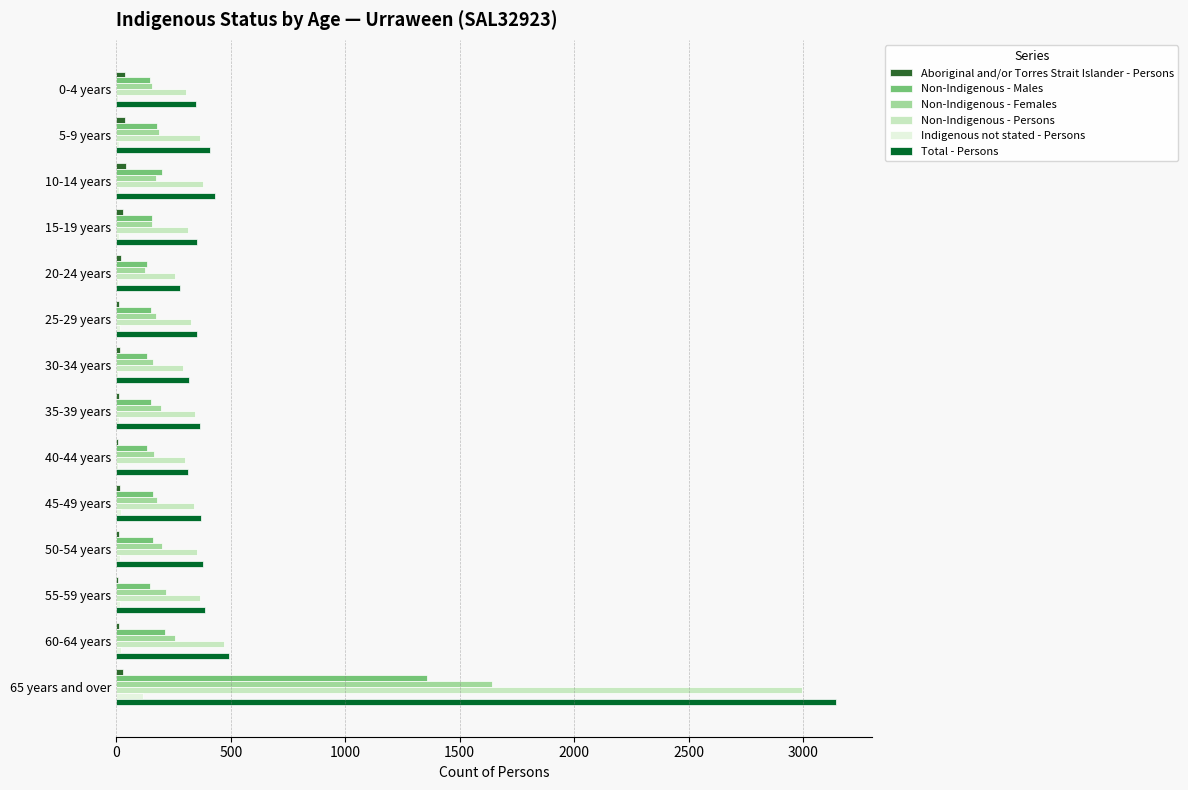

Which category has the highest value across all series?

65 years and over